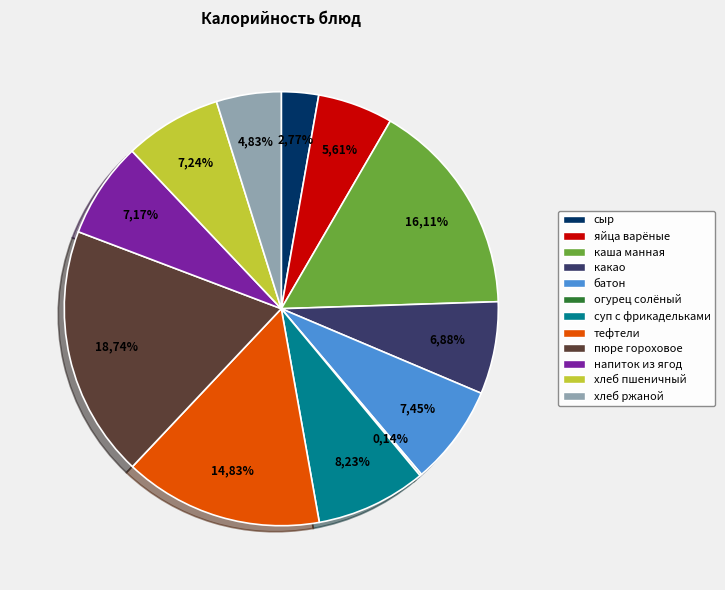

Between каша молочная манная с маслом and огурец соленый, which is larger?

каша молочная манная с маслом